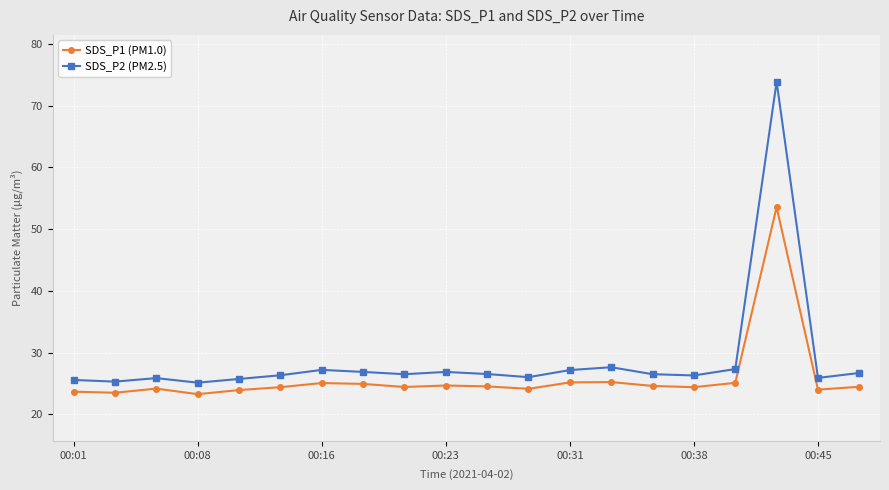

True or false: SDS_P1 (PM1.0) and SDS_P2 (PM2.5) cross at least once.

False